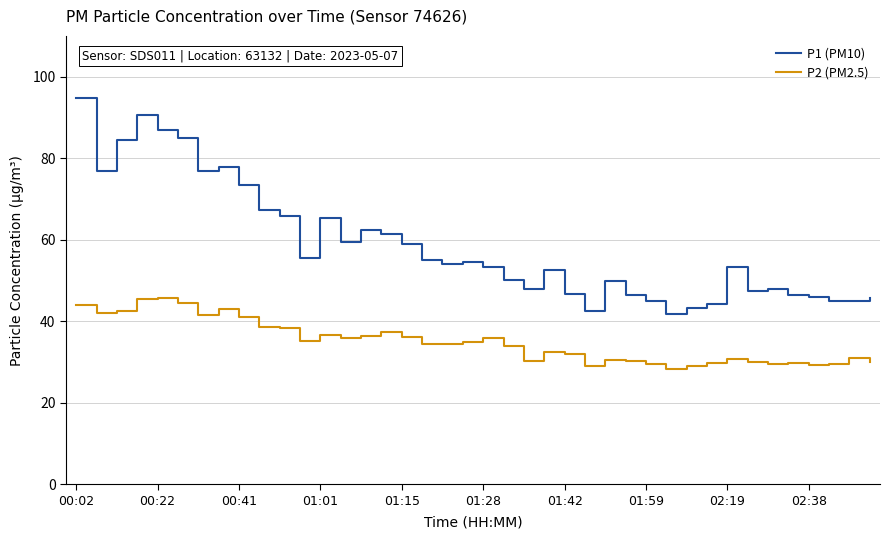

Which series has the widest spread of values?

P1 (PM10)